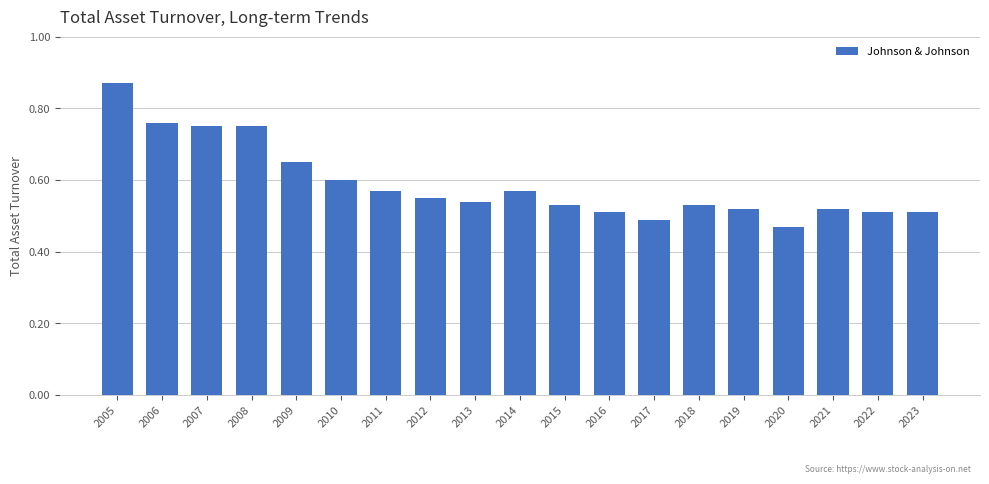

At which category does the chart reach its peak across all series?

2005